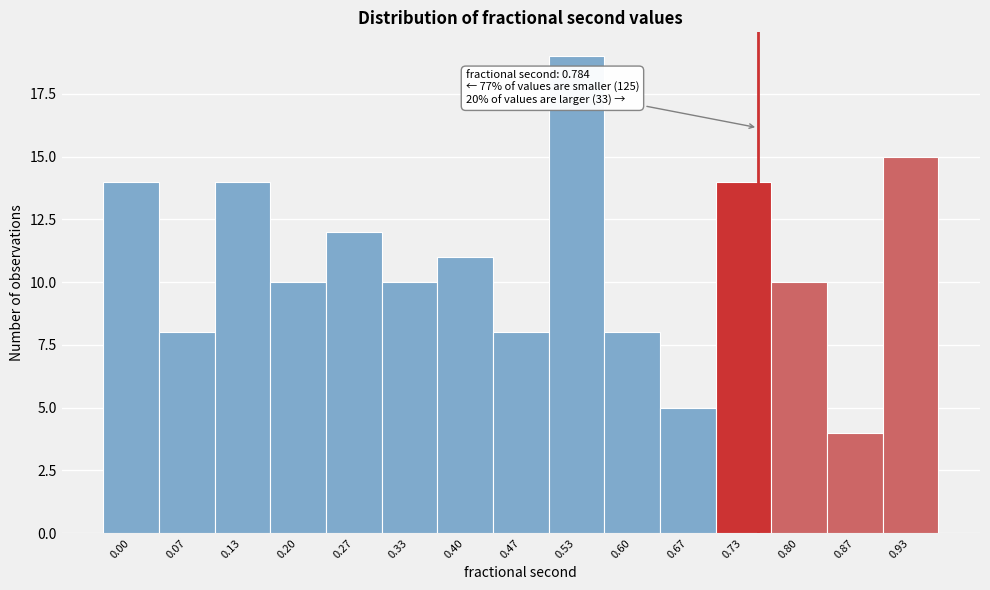

Reading left to right, extract all data points from this chart.

14	8	14	10	12	10	11	8	19	8	5	14	10	4	15